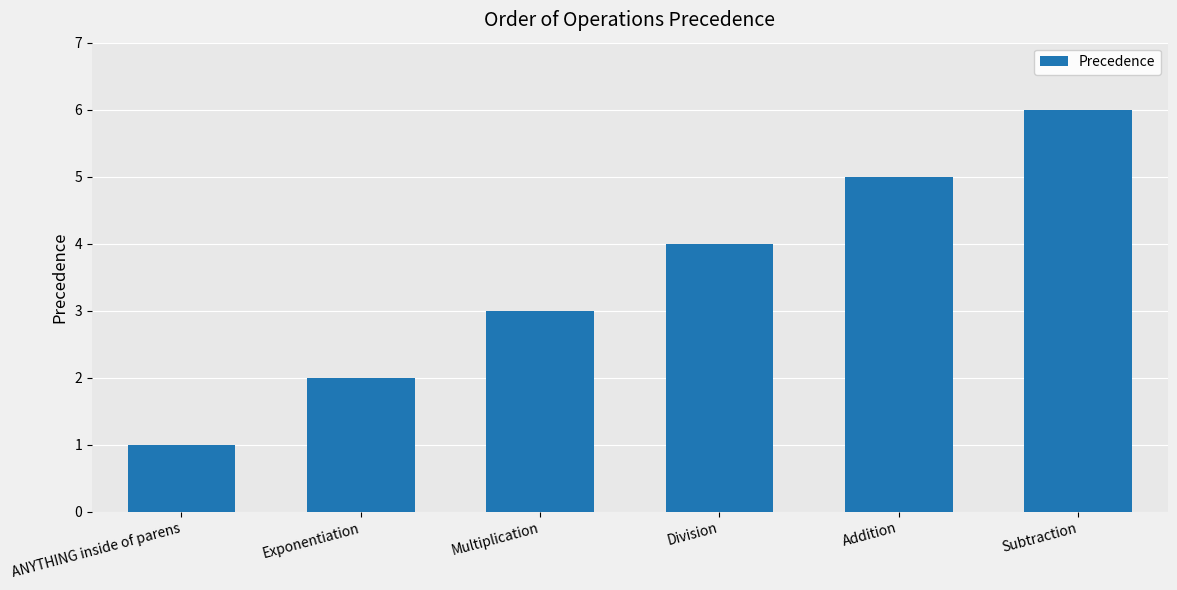

How many series are shown in this chart?

1